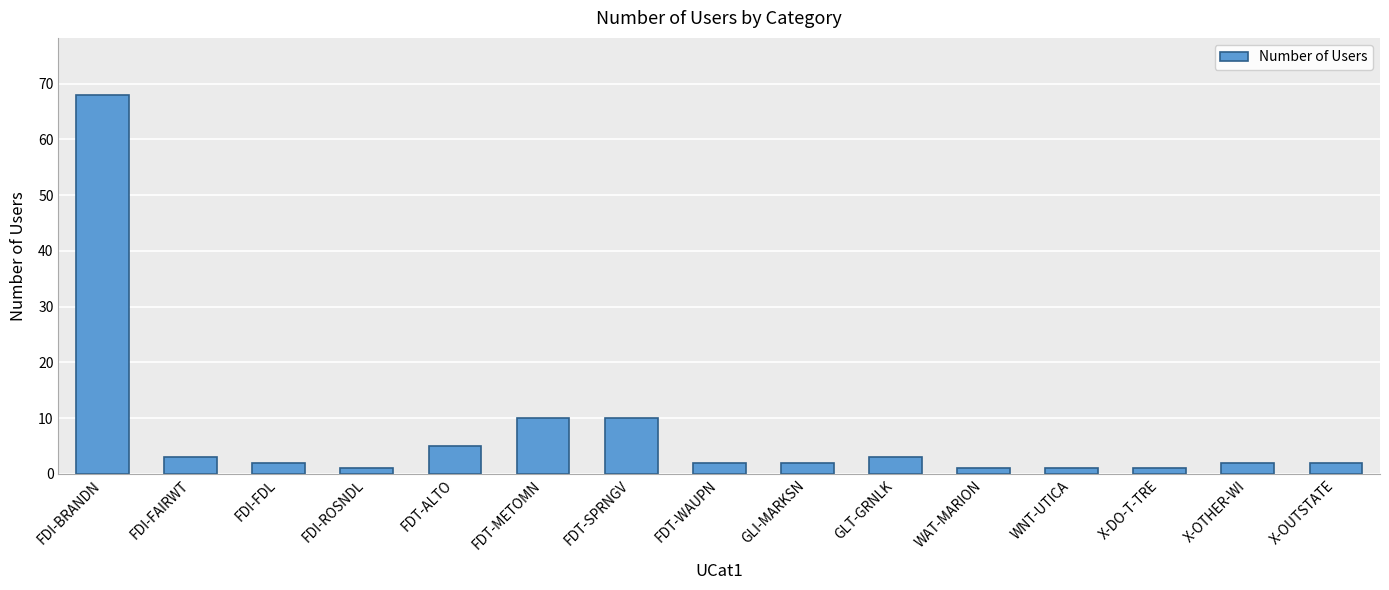

What is the label of the 3rd bar from the right?

X-DO-T-TRE